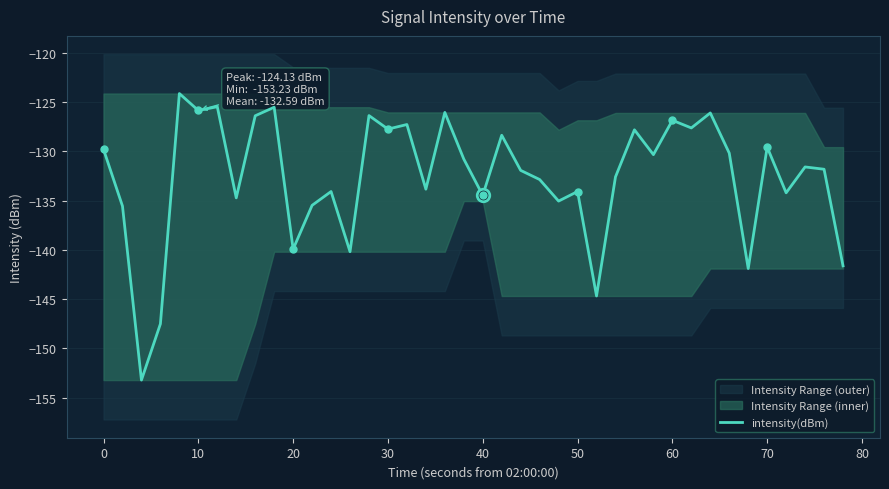

The value of intensity(dBm) at 0 is -65.3. True or false?

False